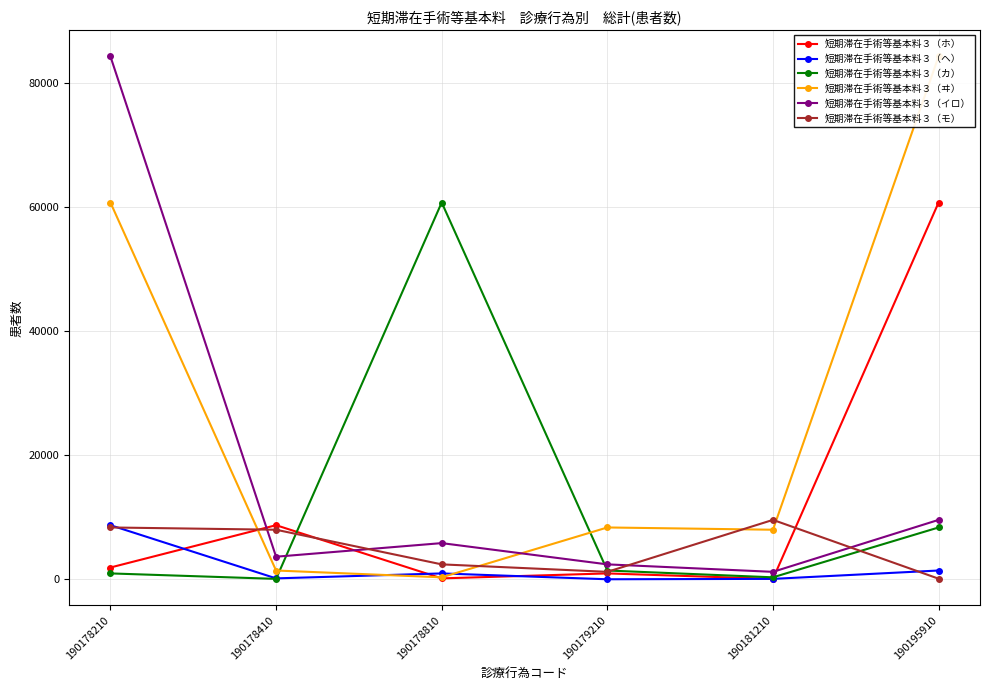

Between 190178410 and 190181210, which series saw the biggest shift?

短期滞在手術等基本料３（ホ）